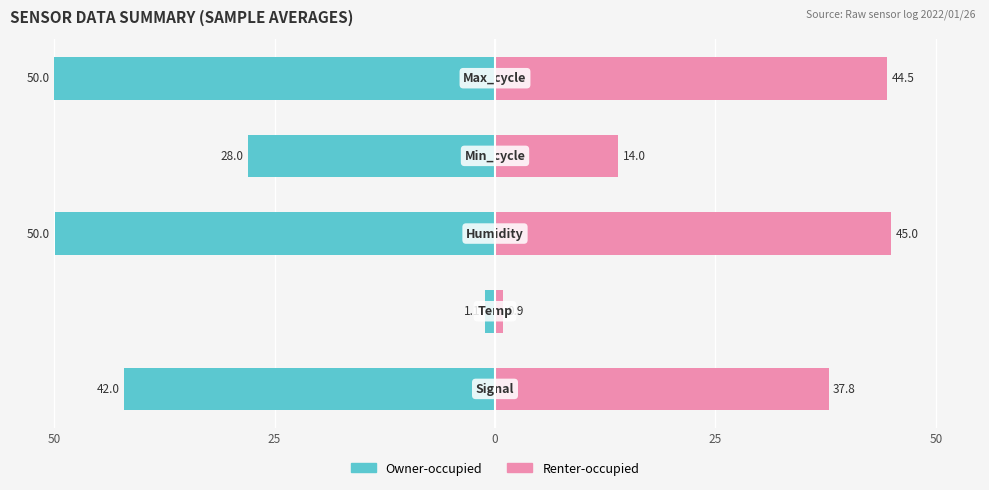

Which series changed the most between 0 and 50?

Renter-occupied